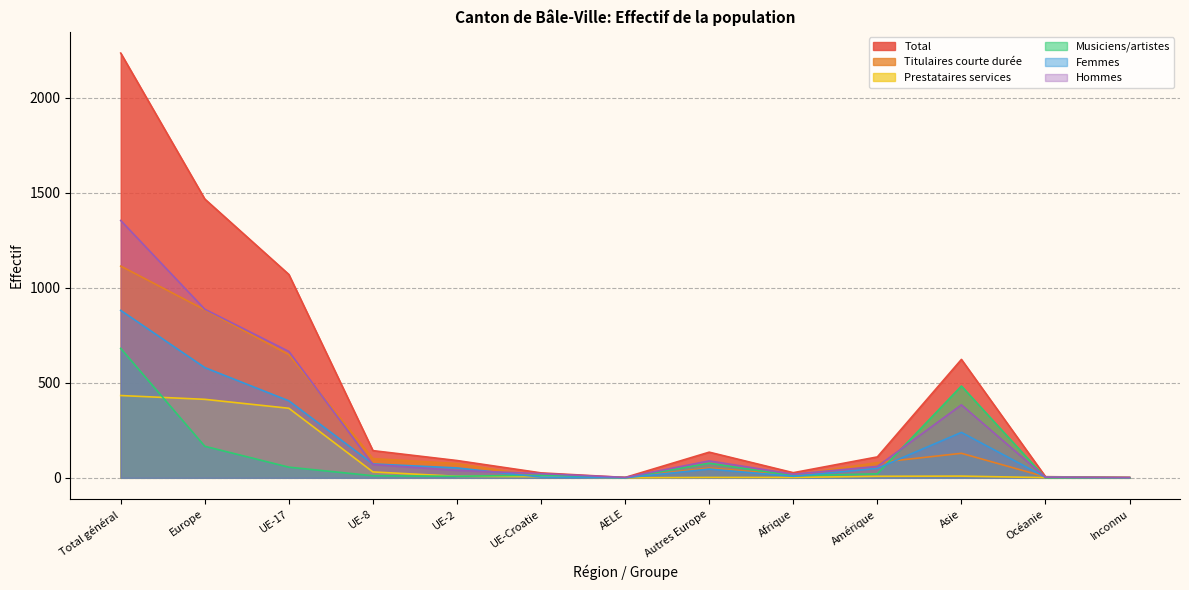

List the labels in order of Hommes value, largest first.

Total général, Europe, UE-17, Asie, Autres Europe, UE-8, Amérique, UE-2, UE-Croatie, Afrique, Océanie, AELE, Inconnu